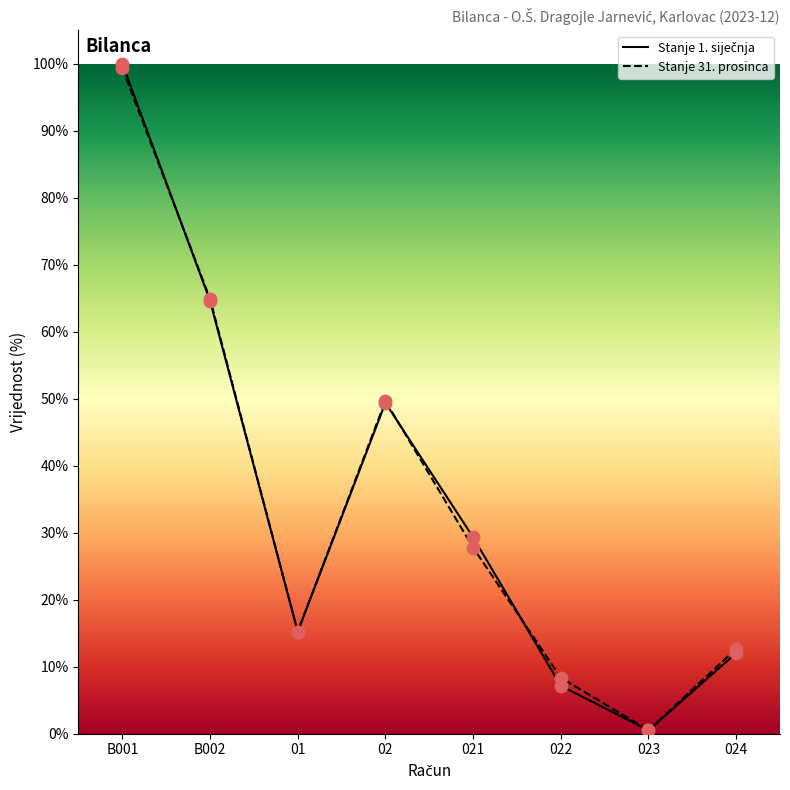

At which category is the sum across all series the highest?

B001